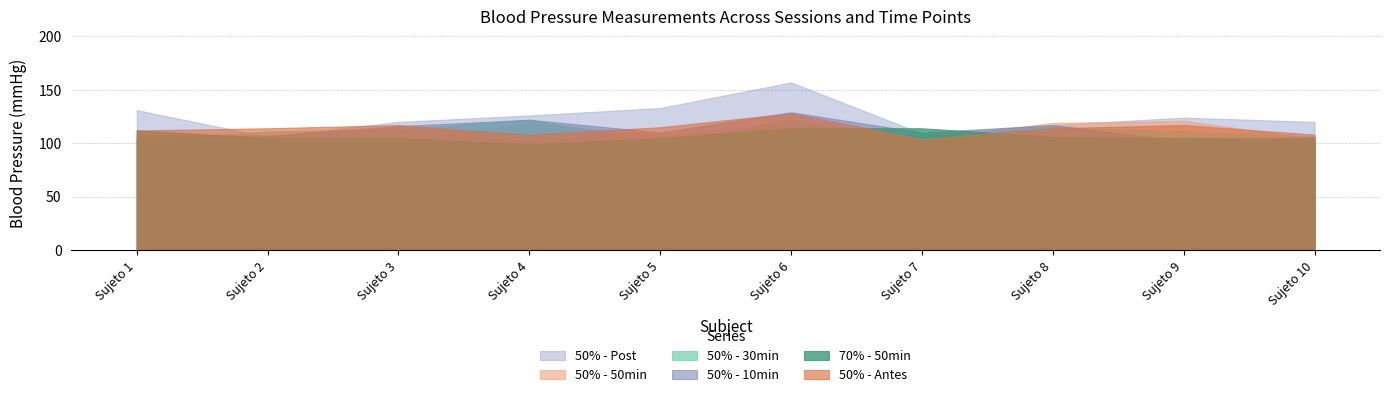

Read the 50% - Post value at Sujeto 8.

117.0